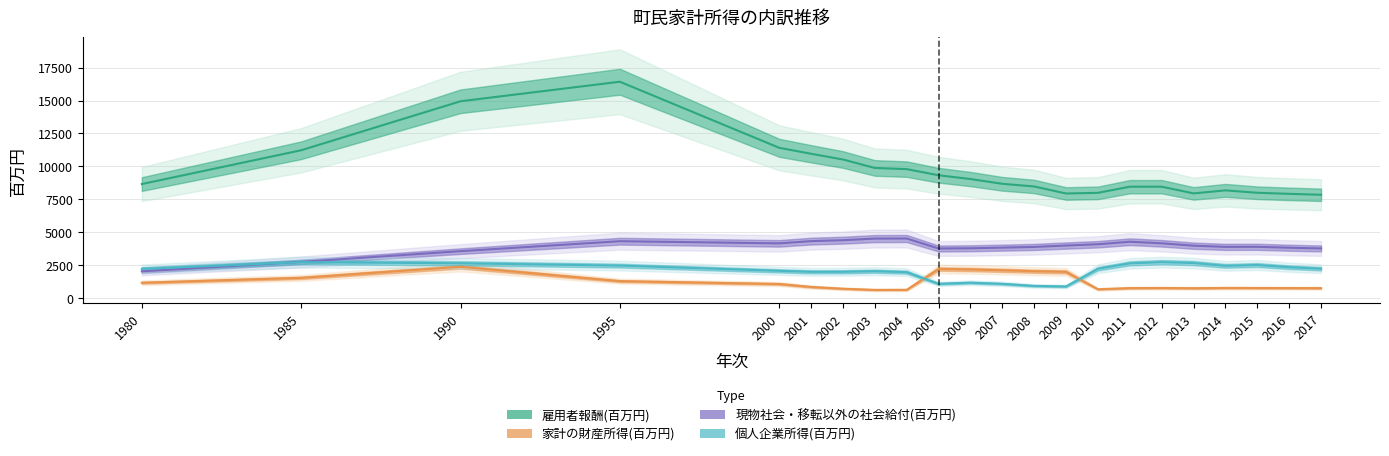

What is the greatest value displayed?

16431